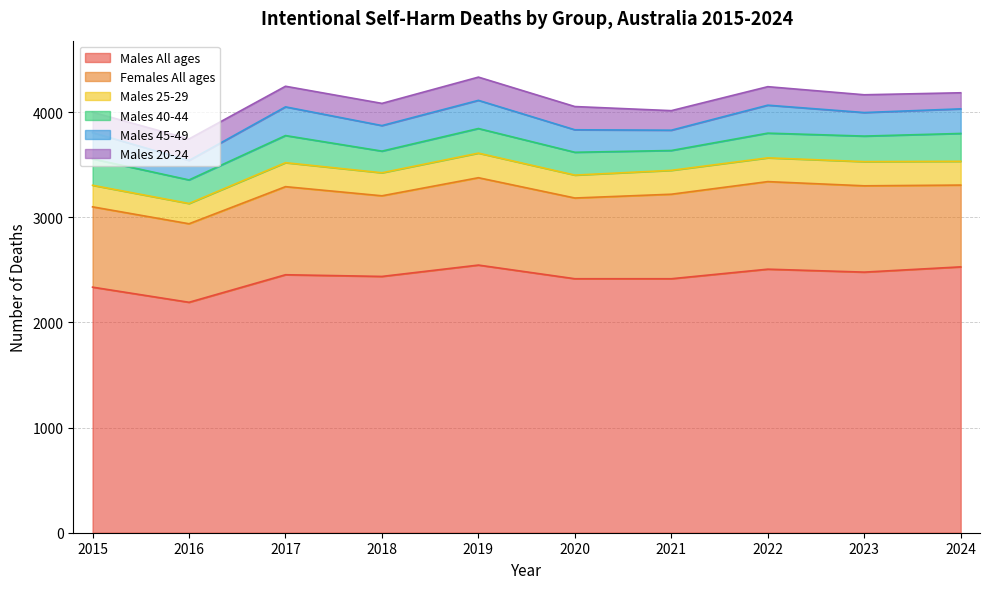

Does the chart display data point markers on the line(s)?

No